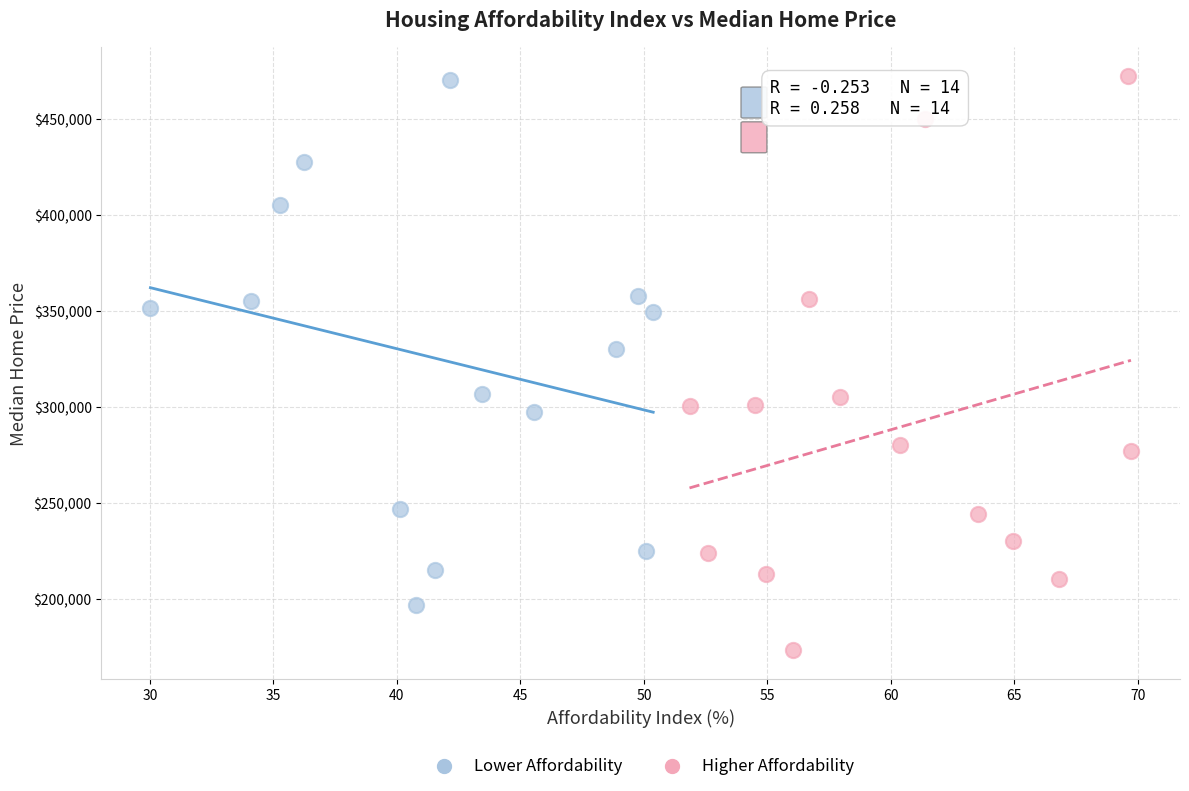

Which series reaches the minimum Y coordinate?

Higher Affordability